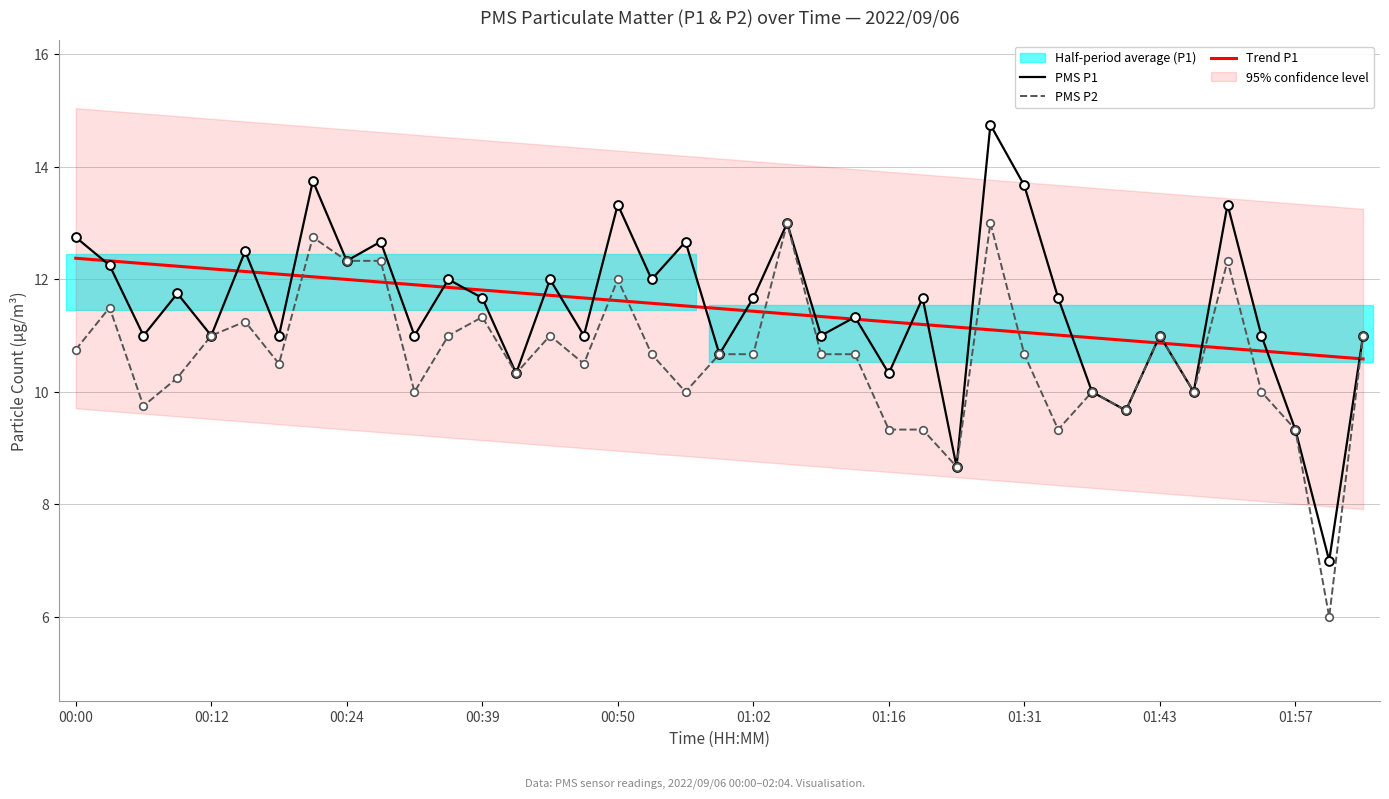

At how many categories does at least one series exceed 7?

39